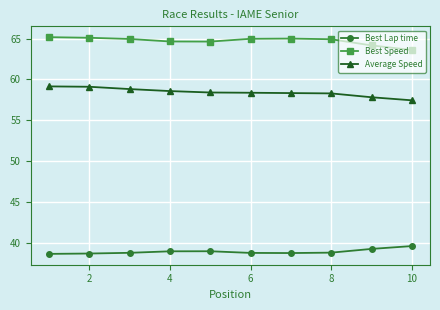

Which series has the largest total across all categories?

Best Speed